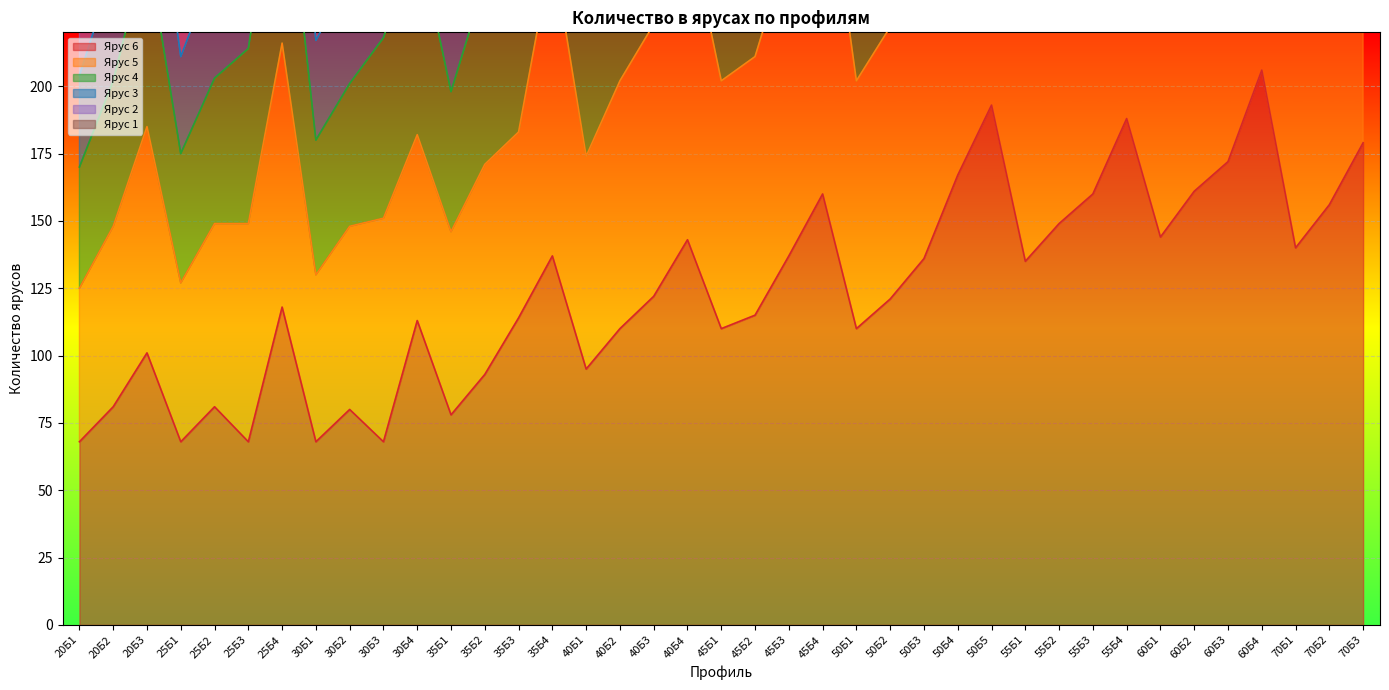

The value of Ярус 6 at 45Б3 is 137. True or false?

True